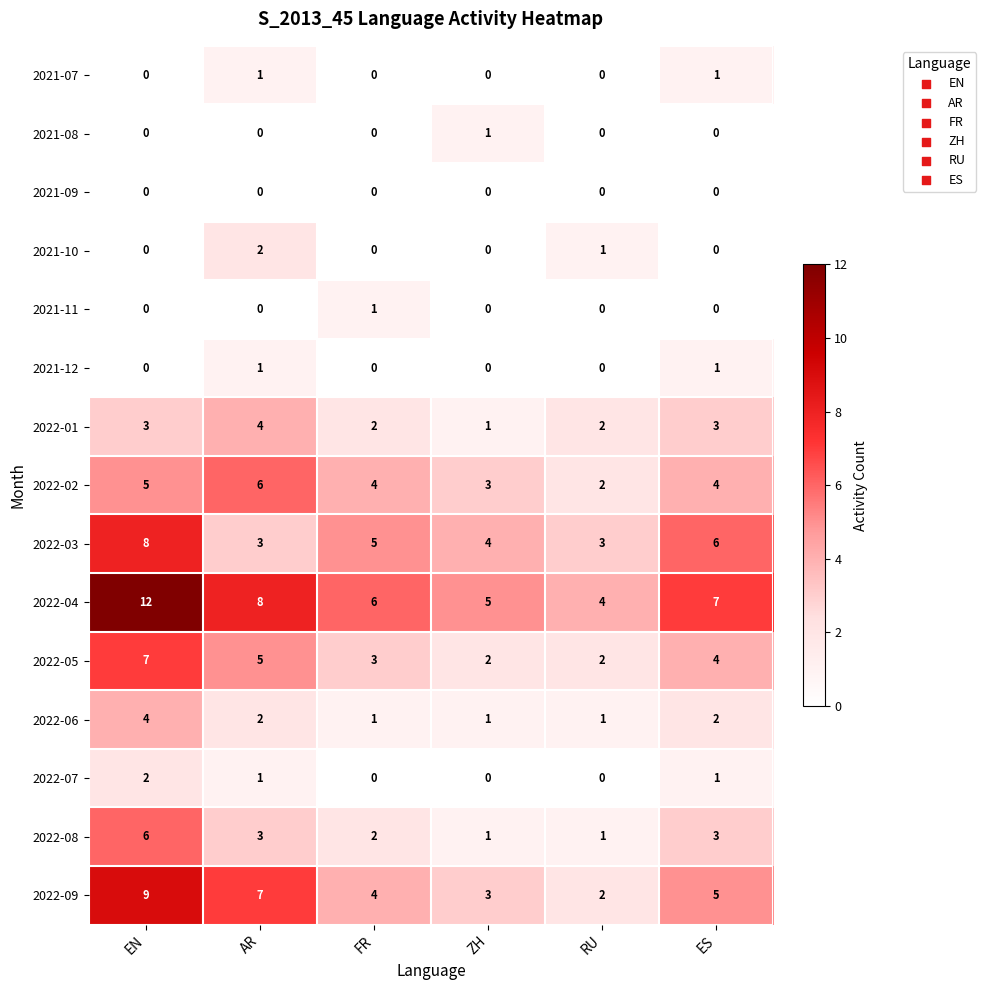

What is the difference between the highest and lowest values at EN?

12